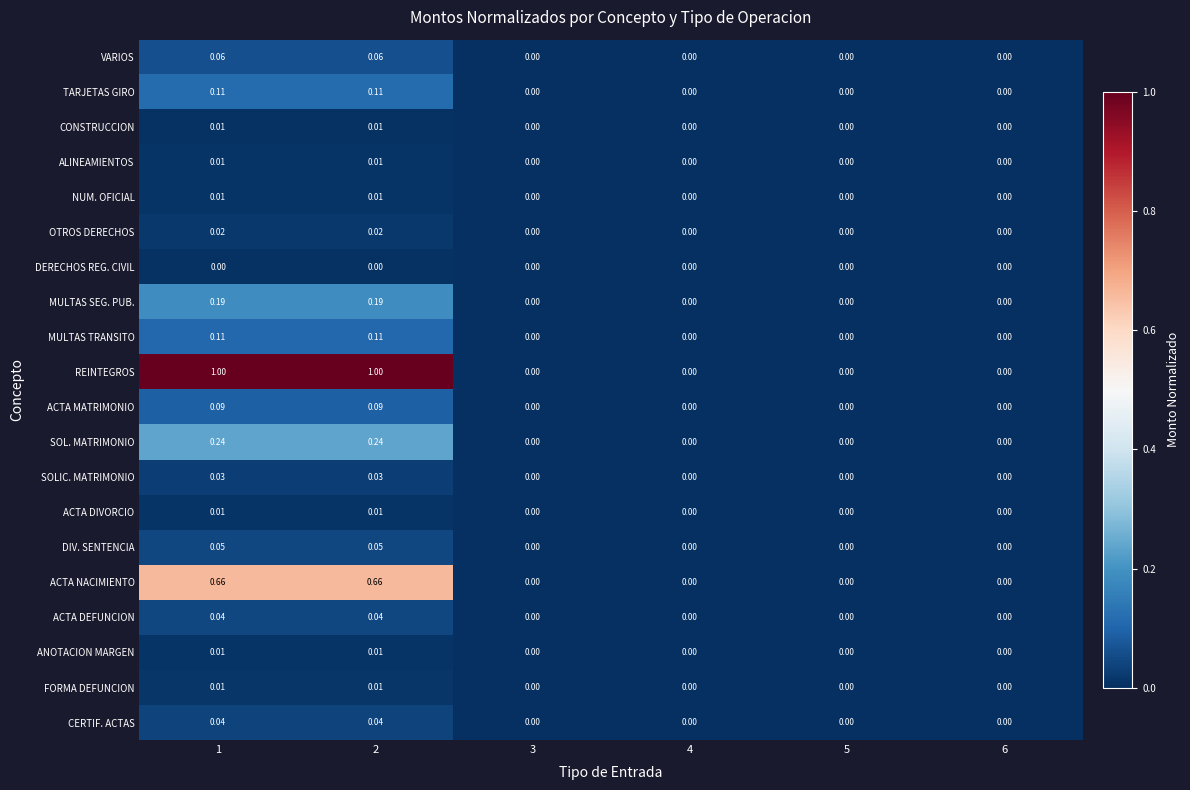

What is the spread (max minus min) of values at 1?

1.0